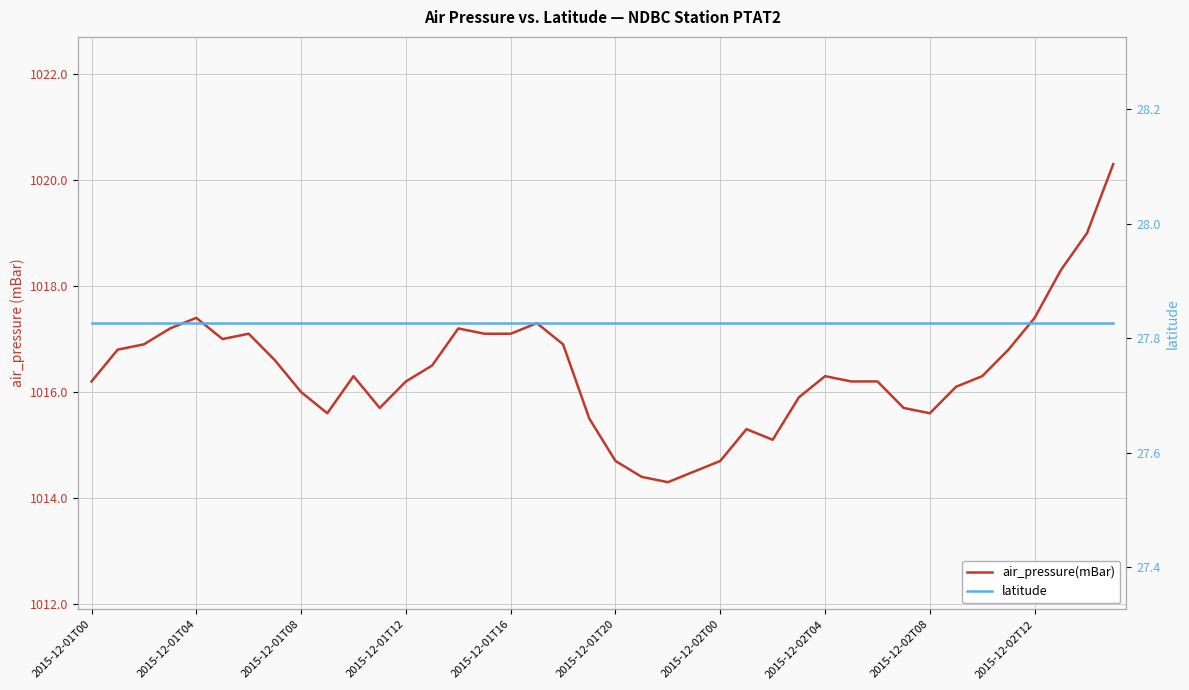

What is the total value across all series at 2015-12-02T00?

1042.5